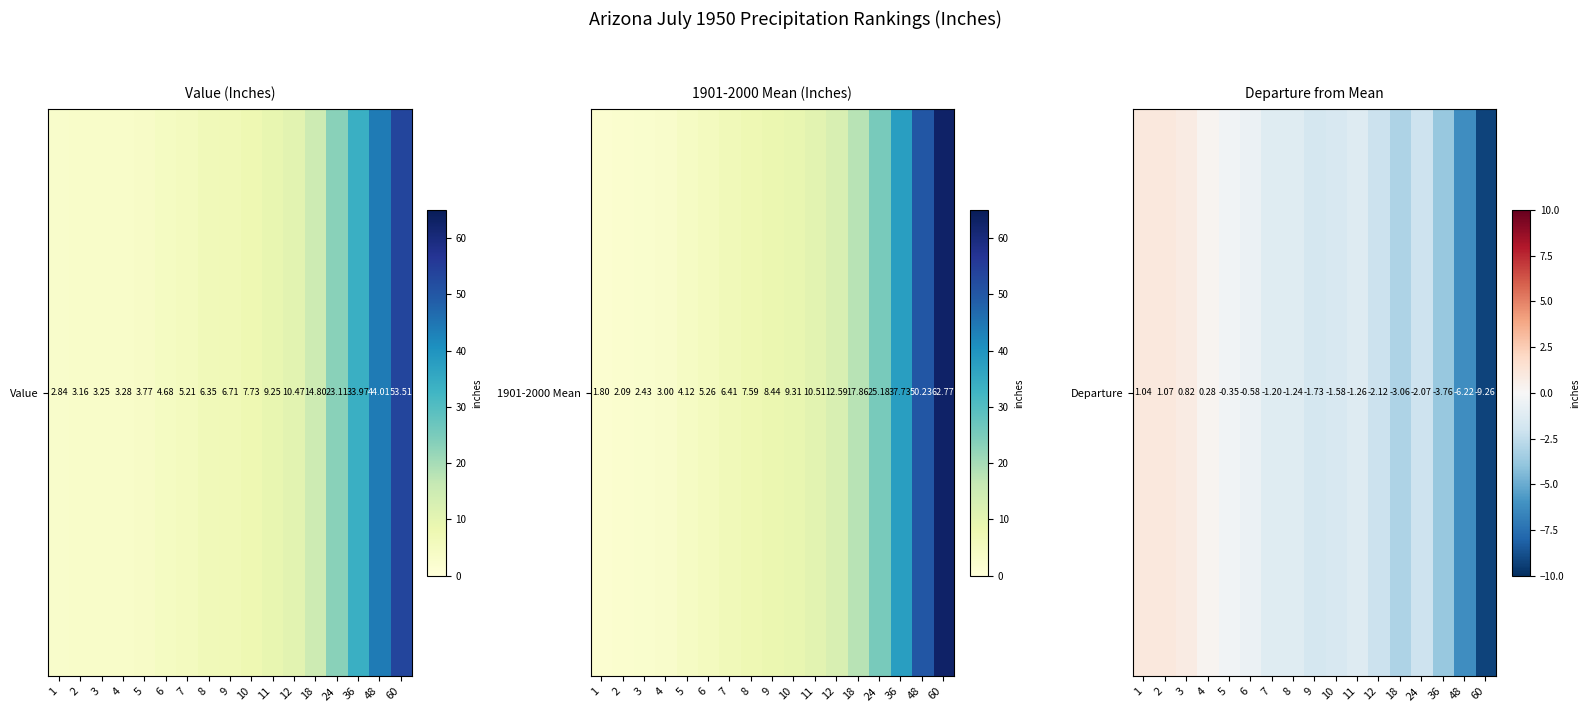

The value at 11 is -1.7. True or false?

False